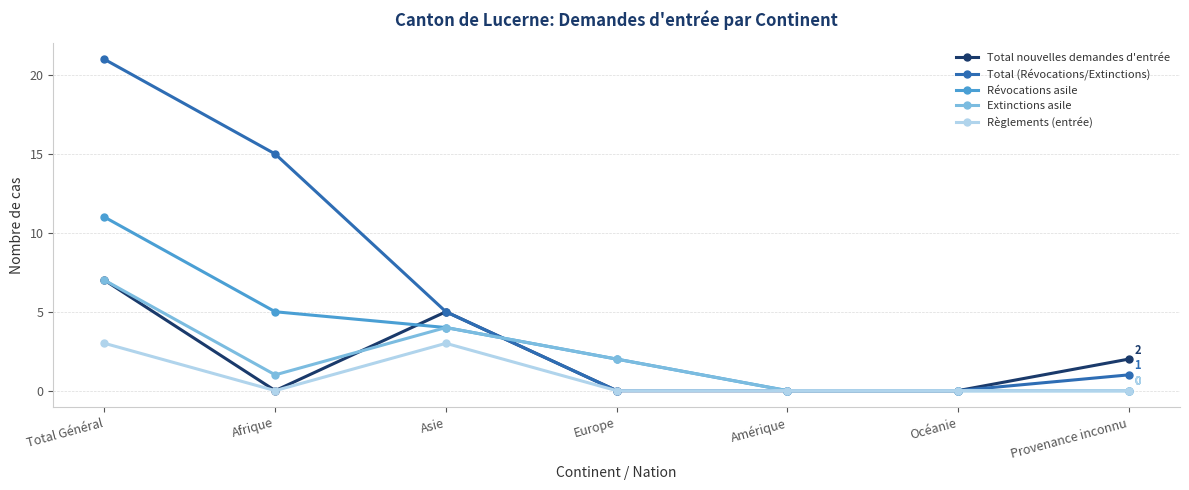

How many lines are shown in the chart?

5